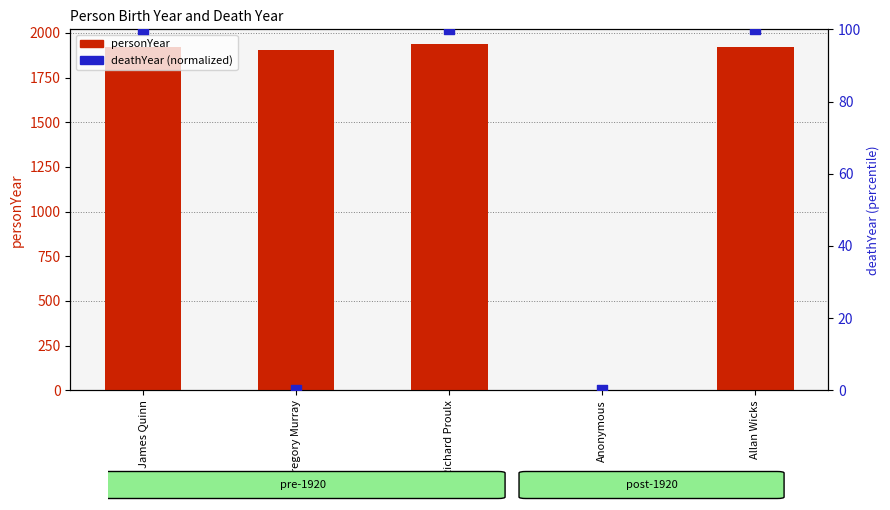

What is the total value across all series at Richard Proulx?

2037.0